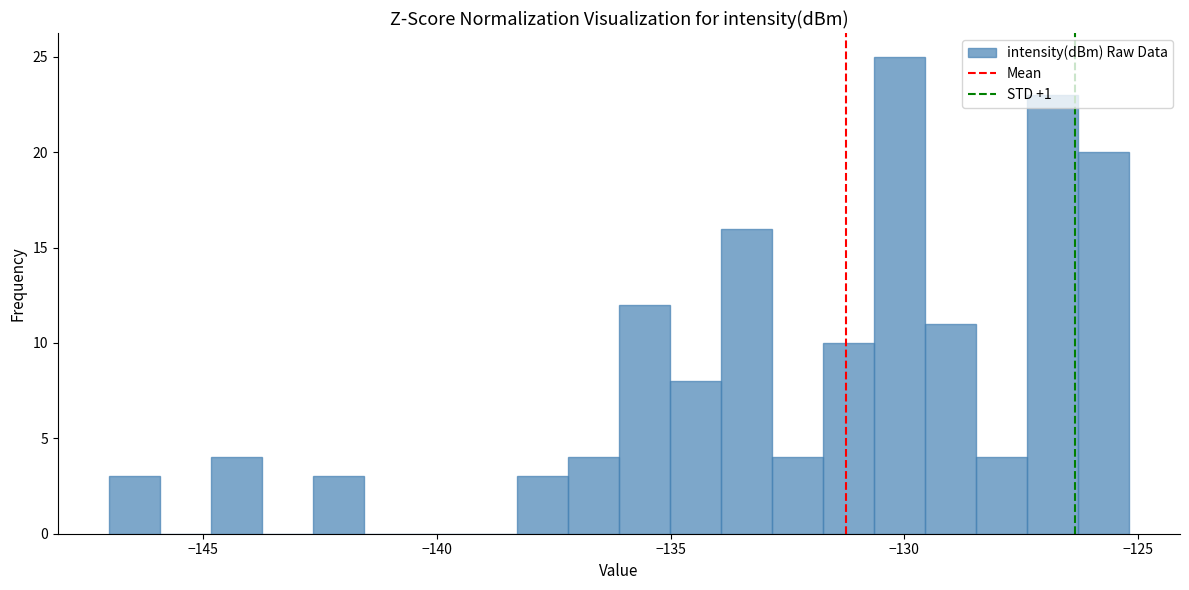

Around what value on the x-axis is the tallest bar? Give the approximate position of its centre, as read against the axis.

-130.0